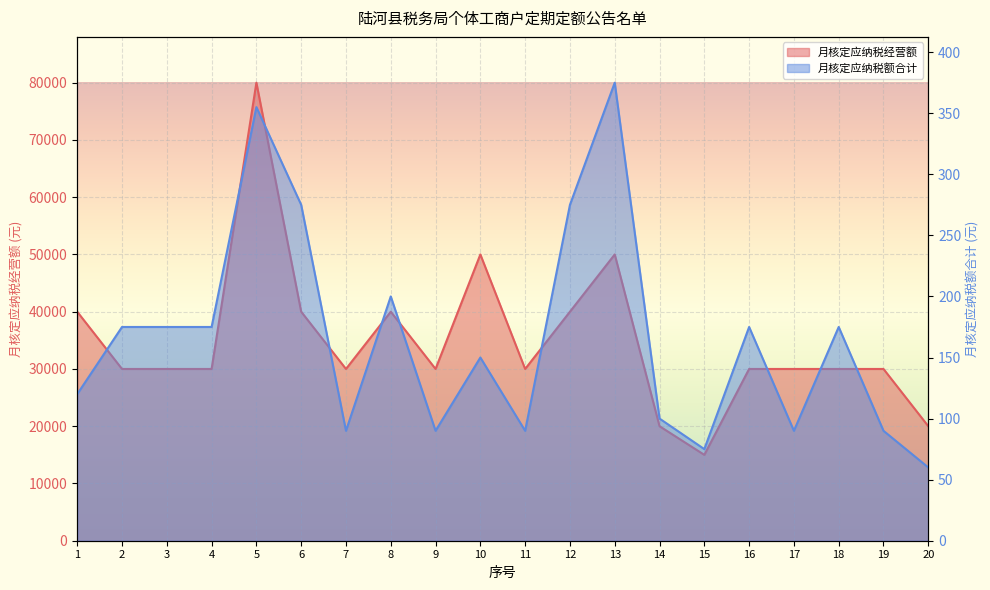

Which category has the highest value across all series?

5